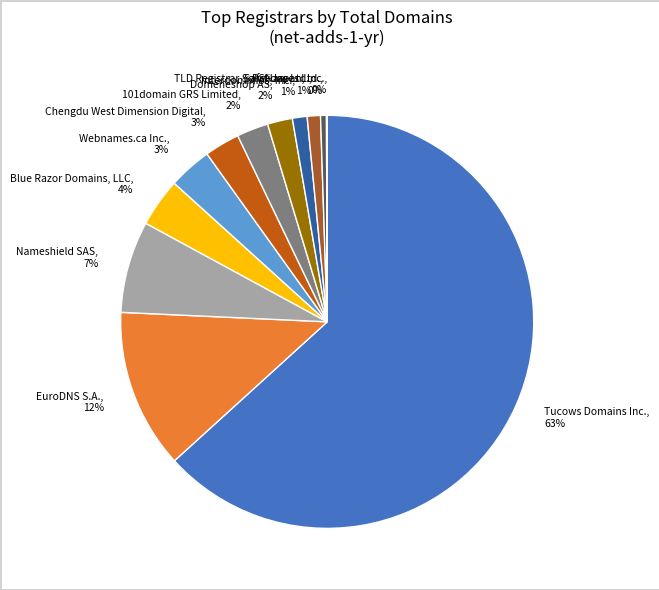

True or false: Tucows Domains Inc. accounts for 63% of the total.

True